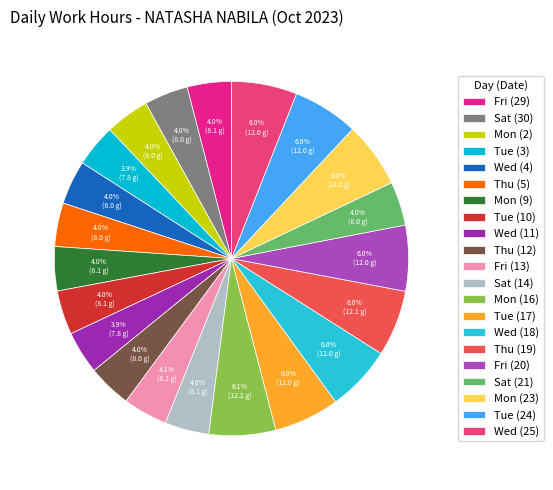

Rank the categories by value from lowest to highest.

Tue (3), Wed (11), Thu (5), Thu (12), Sat (30), Wed (4), Sat (21), Mon (2), Mon (9), Tue (10), Sat (14), Fri (29), Fri (13), Tue (17), Wed (25), Wed (18), Mon (23), Tue (24), Fri (20), Thu (19), Mon (16)